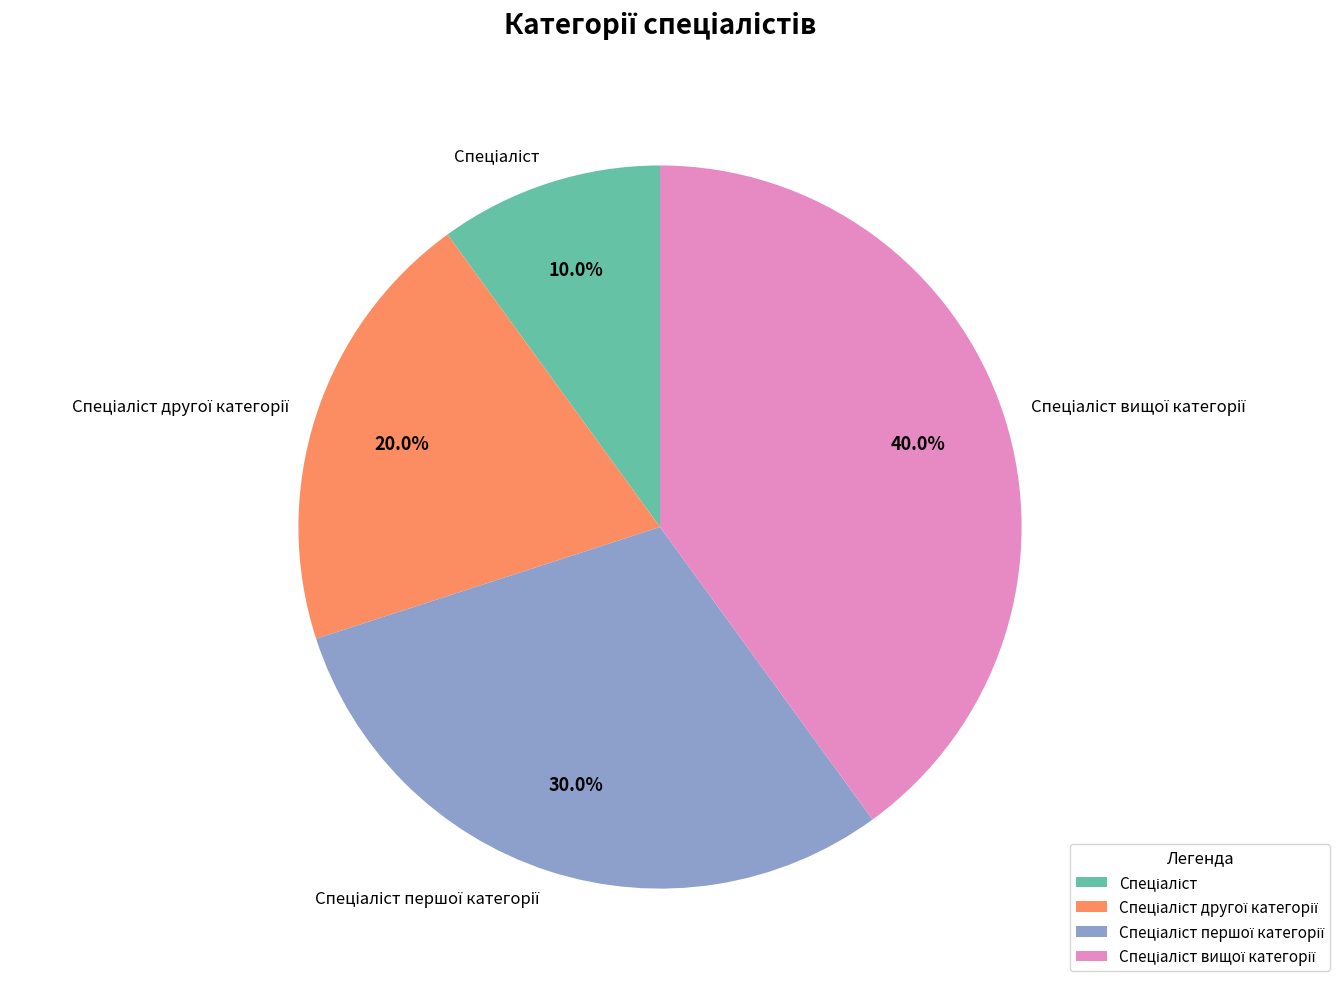

Is there a majority slice in this chart?

No